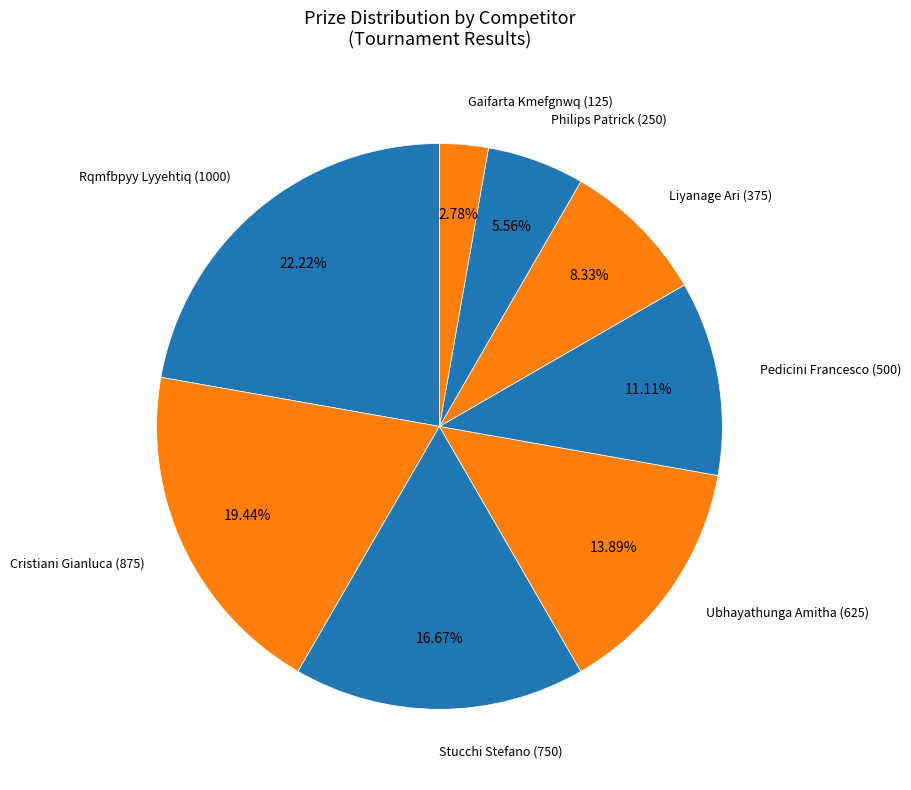

What percentage is NOT represented by Rqmfbpyy Lyyehtiq (1000)?

77.8%